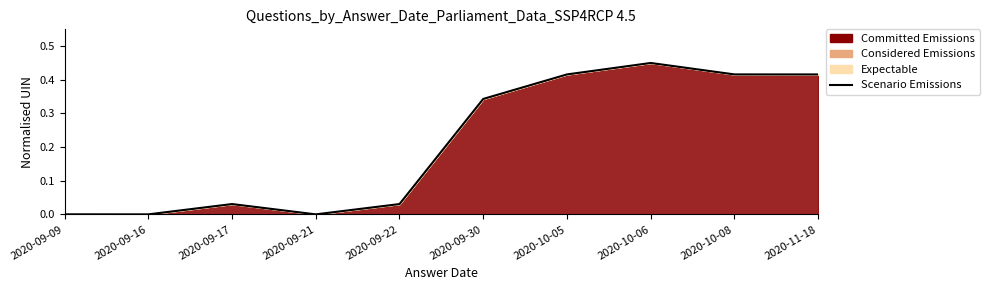

How many lines are shown in the chart?

1